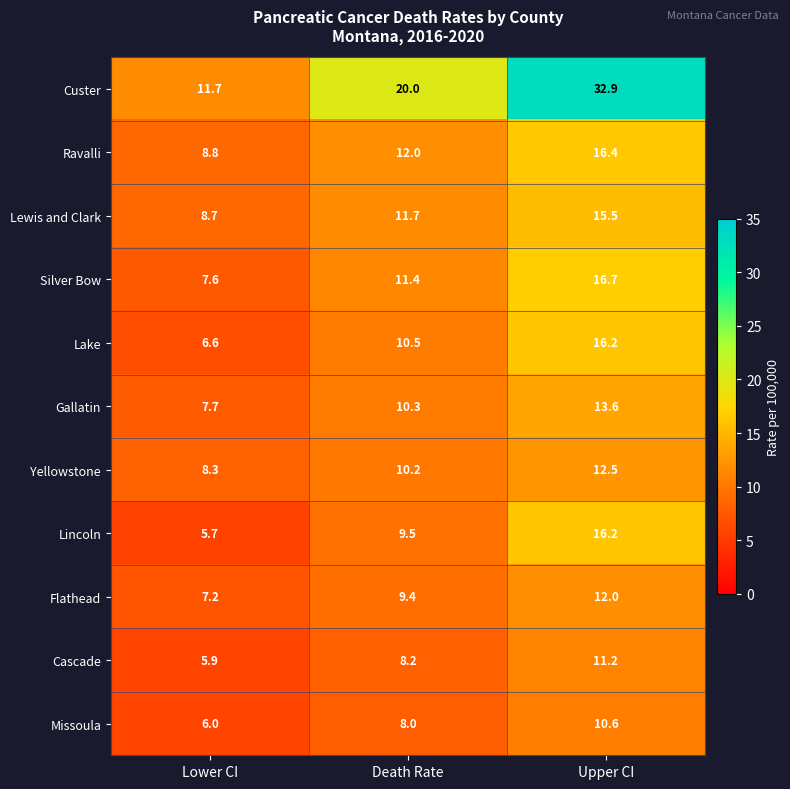

Which series has the largest total across all categories?

Custer